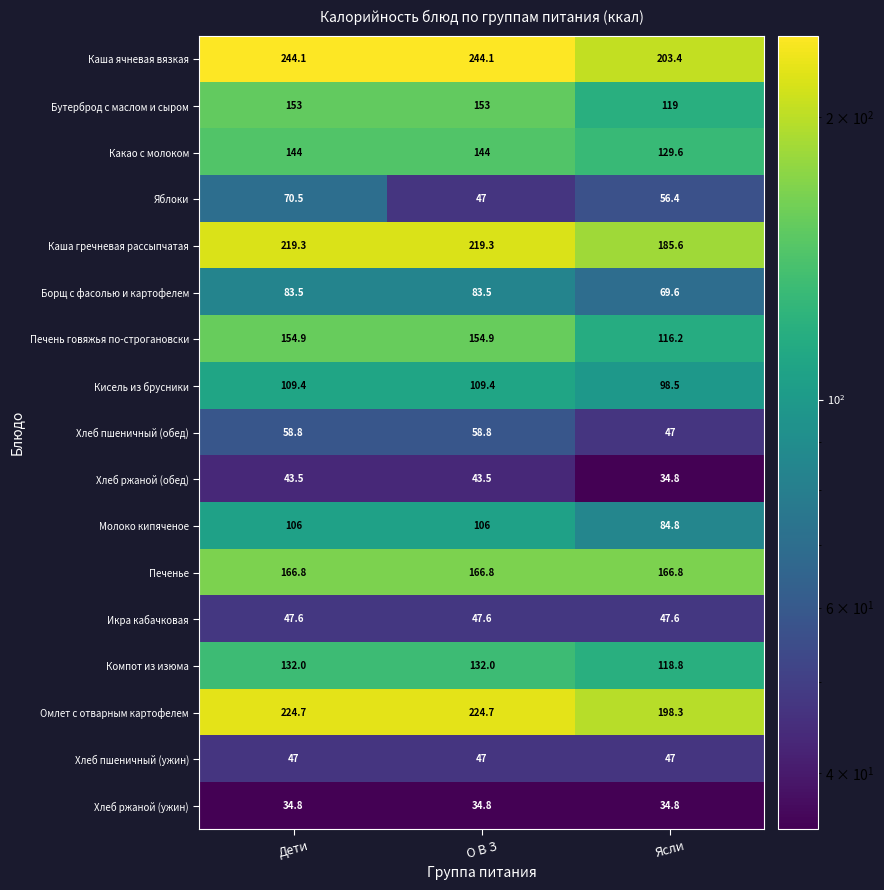

What is the difference between the Яблоки values at Ясли and Дети?

14.1